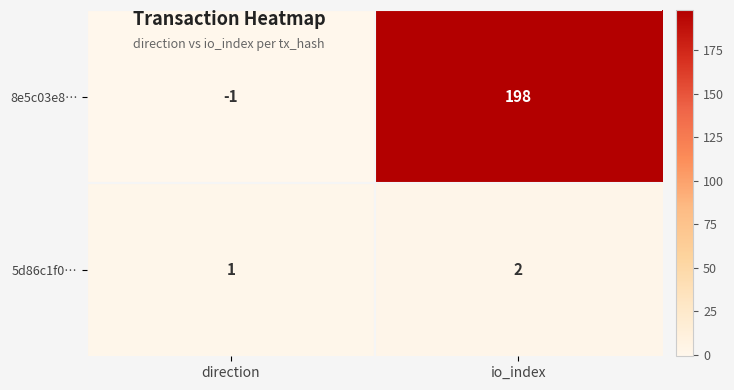

True or false: 8e5c03e8… has a value of 0 at direction.

False